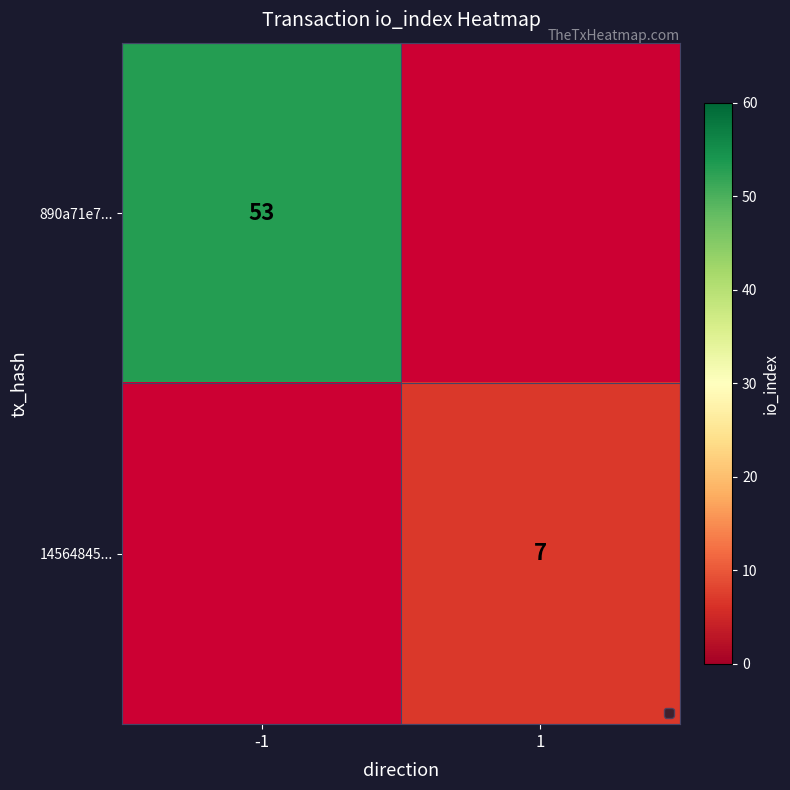

Is it true that 890a71e7... equals 53 at -1?

True